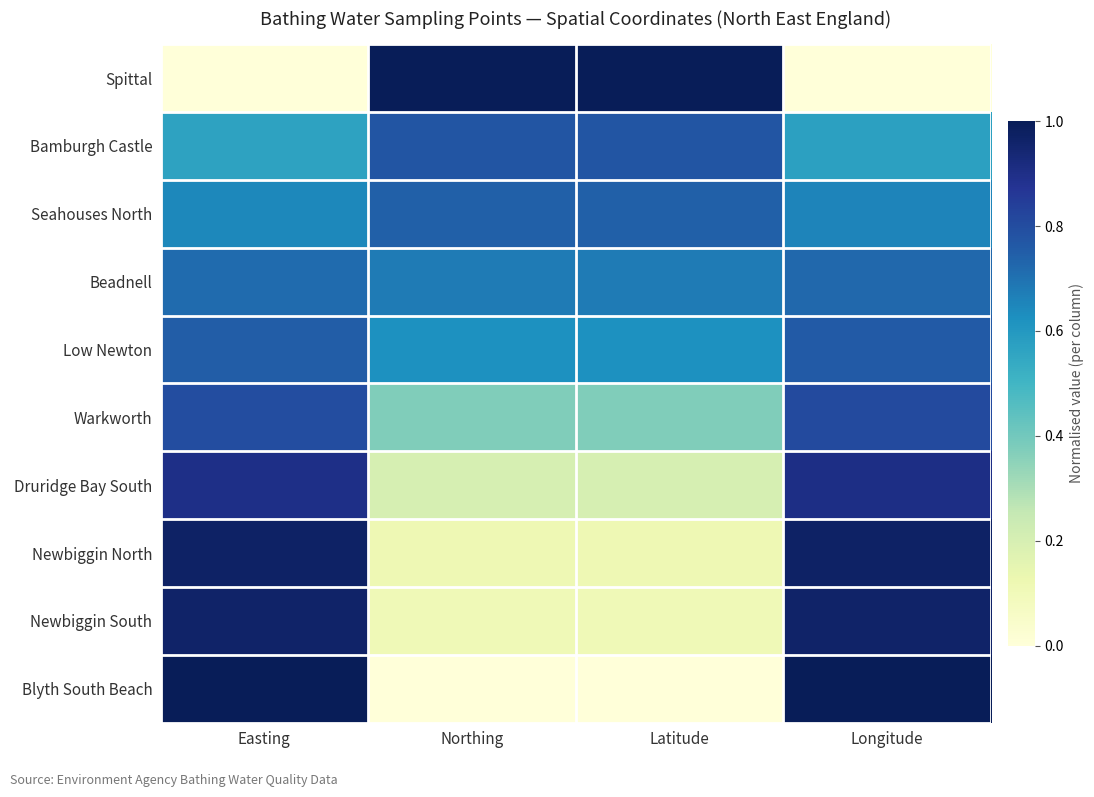

At which category is the sum across all series the highest?

Longitude